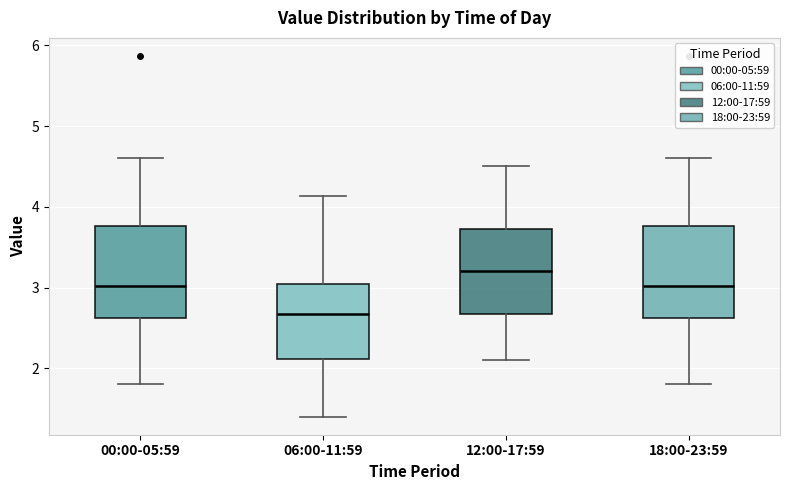

Reading left to right, transcribe this box plot: for each box, give where its median line is, the range the box spans, and where its two whiskers end, as read against the y-axis. The values are not printed on the chart, so give them approximately, as read against the axis.

00:00-05:59: median 3.0, box 2.6 to 3.8, whiskers 1.8 to 4.6
06:00-11:59: median 2.7, box 2.1 to 3.0, whiskers 1.4 to 4.1
12:00-17:59: median 3.2, box 2.7 to 3.7, whiskers 2.1 to 4.5
18:00-23:59: median 3.0, box 2.6 to 3.8, whiskers 1.8 to 4.6